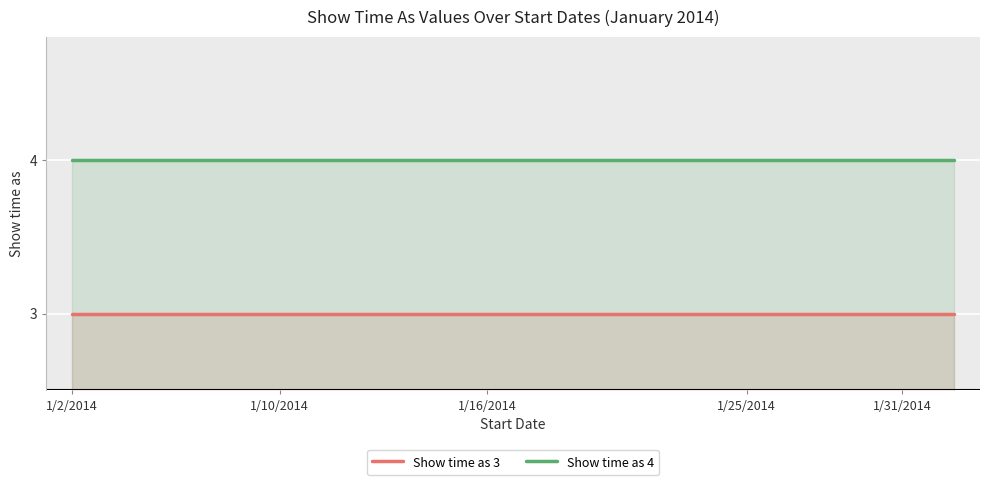

What is the total value across all series at 1/31/2014?

7